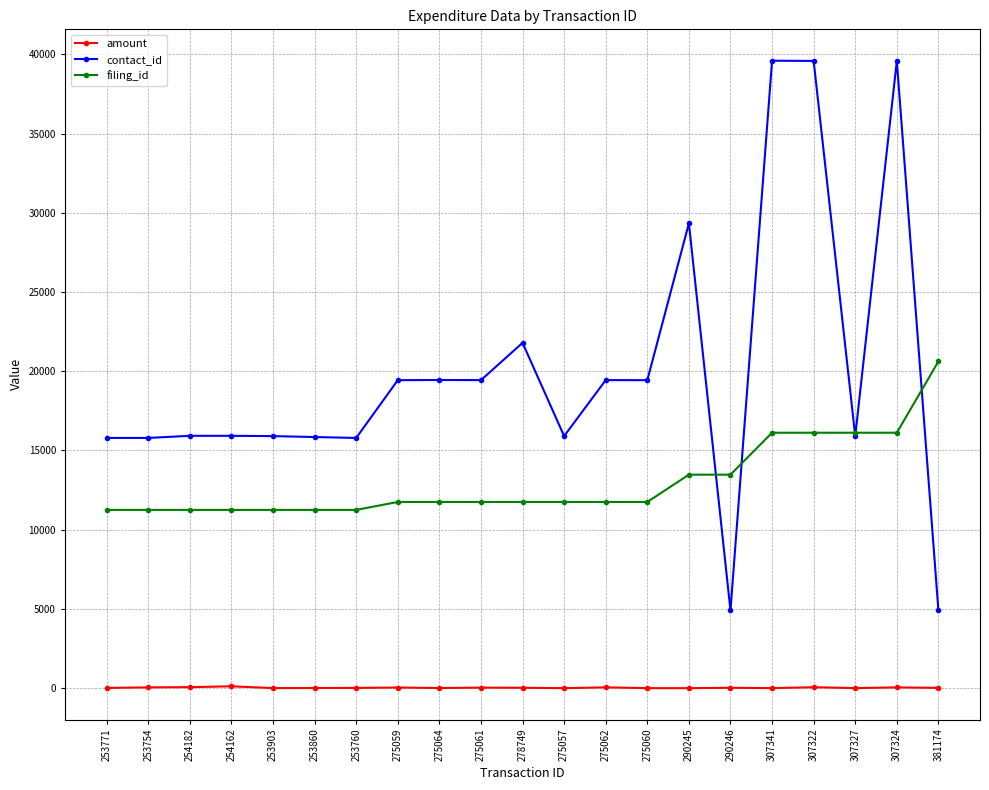

Which series has the widest spread of values?

contact_id